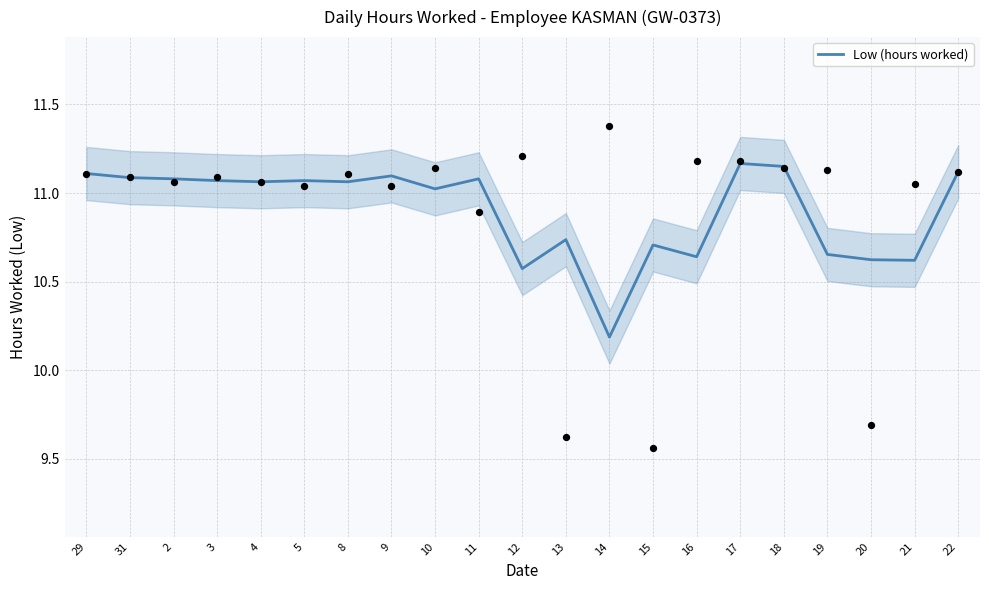

What is the change in value from 10 to 19?

-0.4